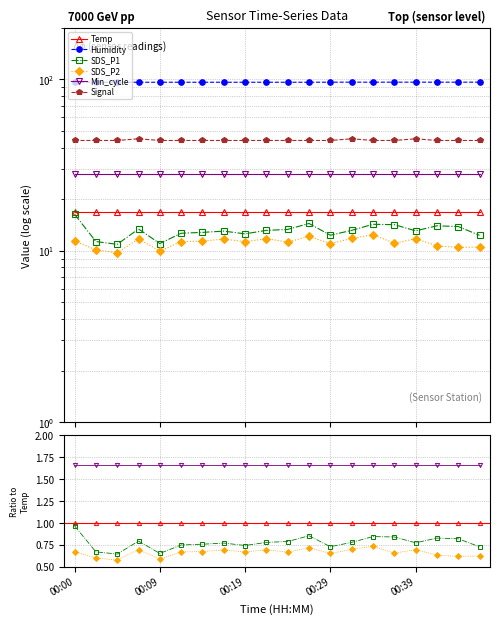

At which label does Min_cycle reach its peak?

00:00